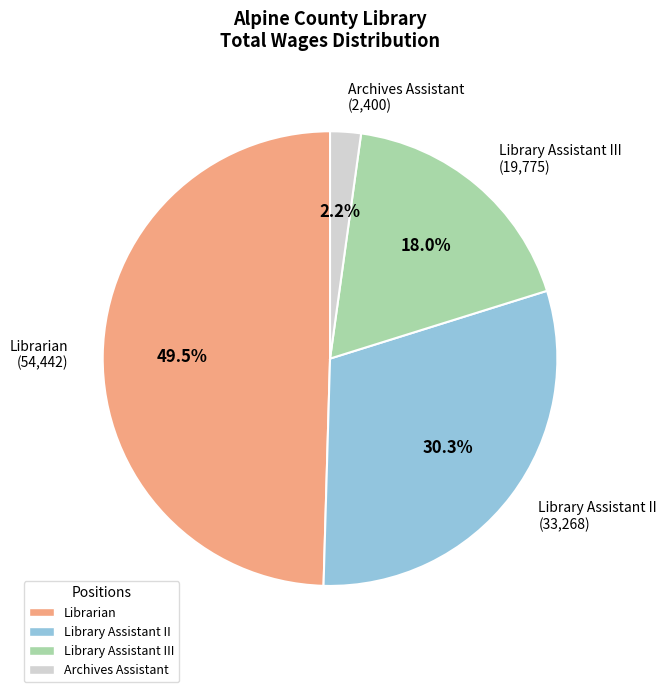

Which has a higher value, Librarian or Library Assistant III?

Librarian